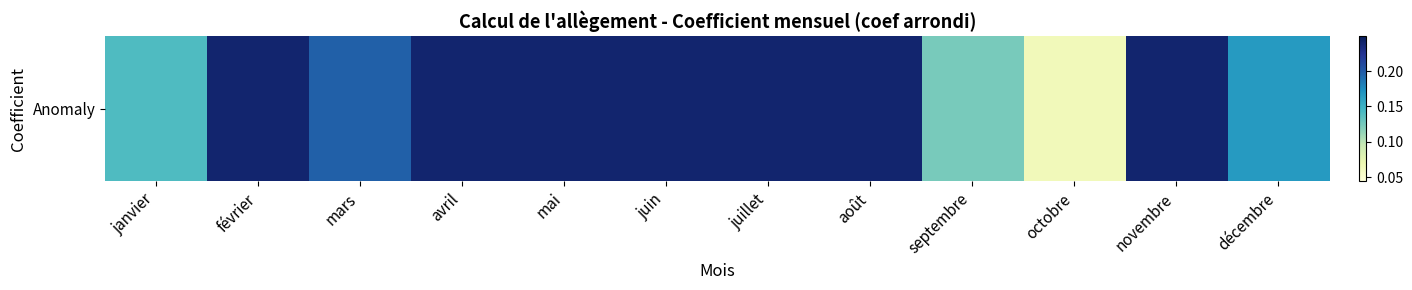

Read the value at avril.

0.2